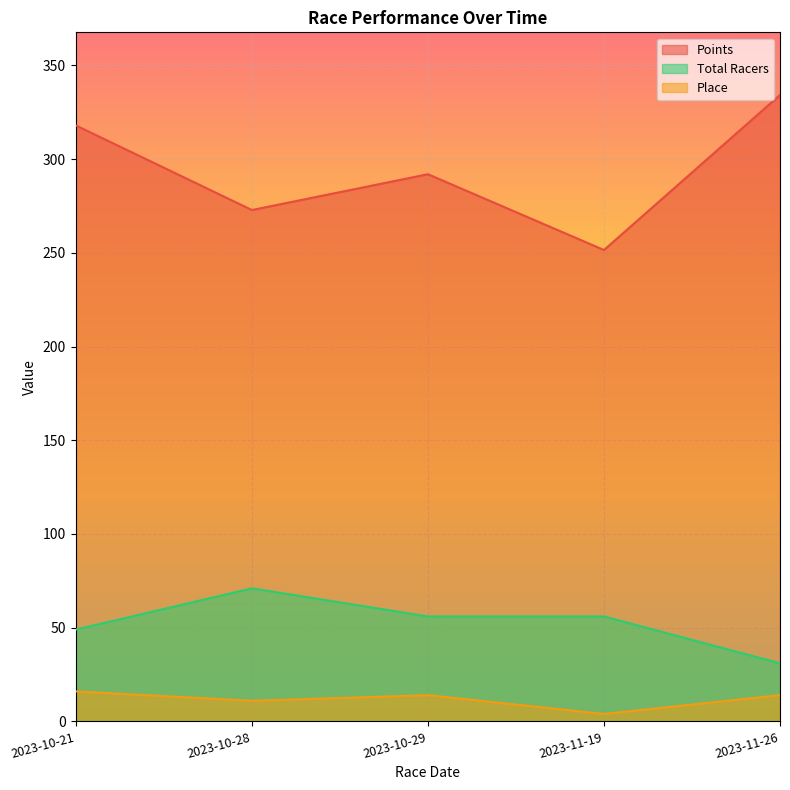

True or false: Place has more than 2 interior local peaks.

False